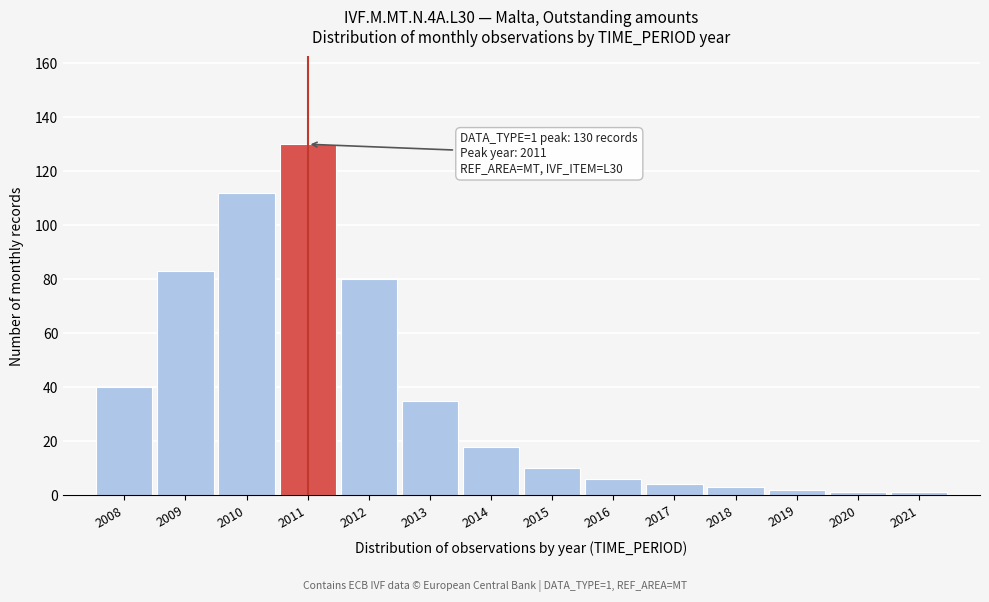

Reading left to right, transcribe all the data shown in this chart.

40	83	112	130	80	35	18	10	6	4	3	2	1	1